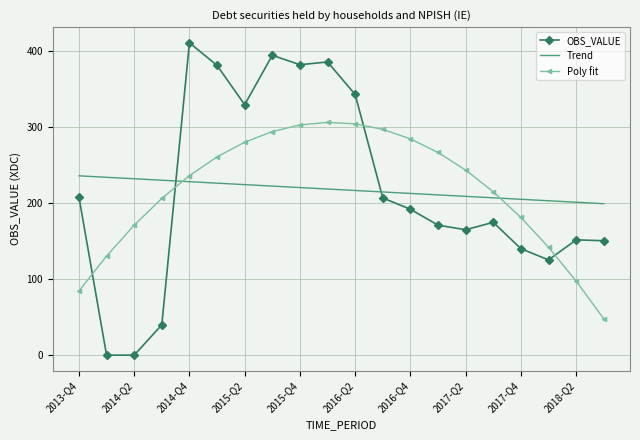

What is the highest value of the Trend series?

235.7